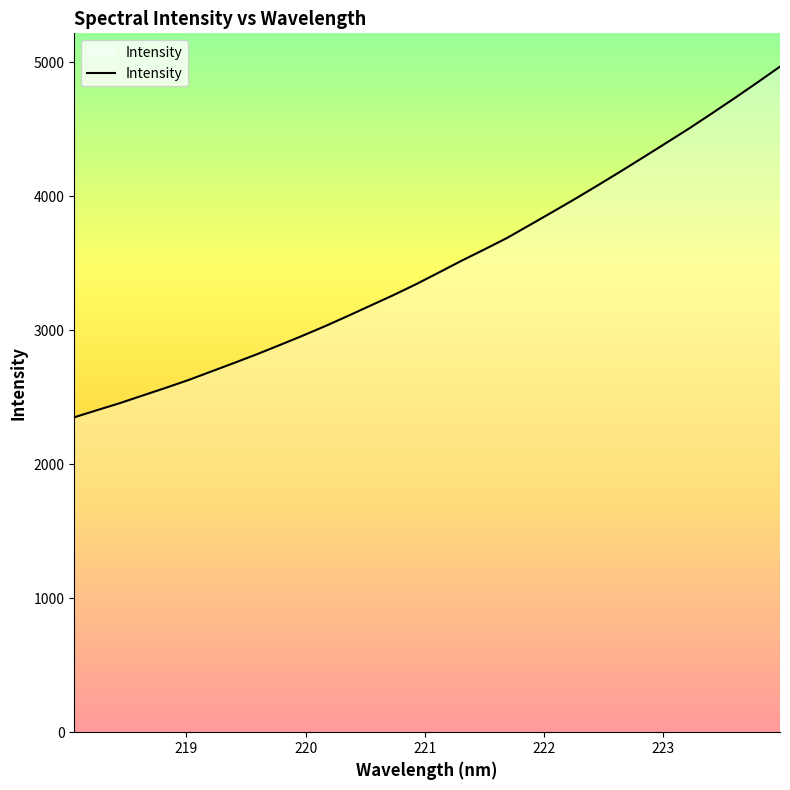

How many values are below 3430?

16